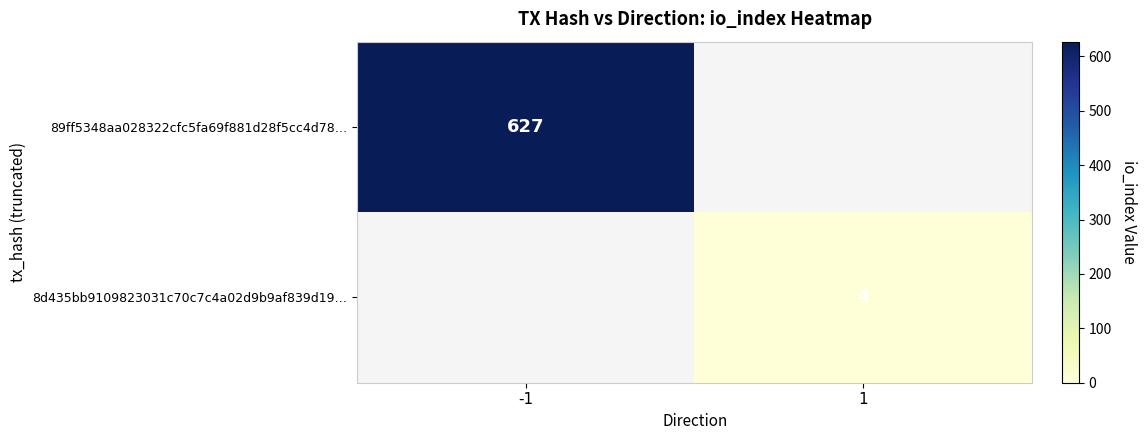

What is the maximum value shown in the chart?

627.0